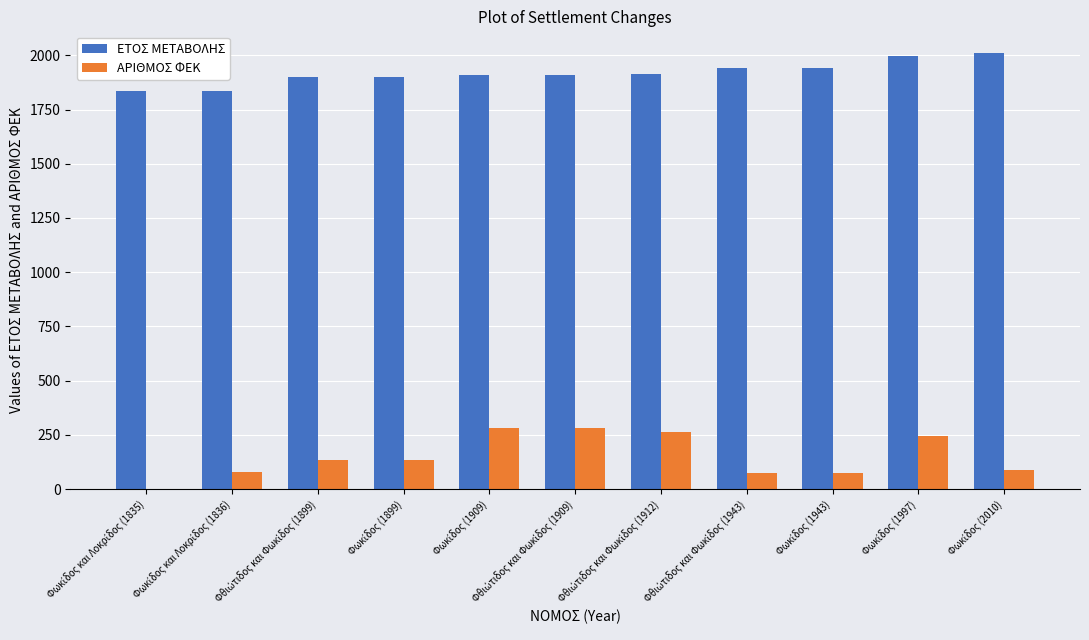

Which series has the largest total across all categories?

ΕΤΟΣ ΜΕΤΑΒΟΛΗΣ